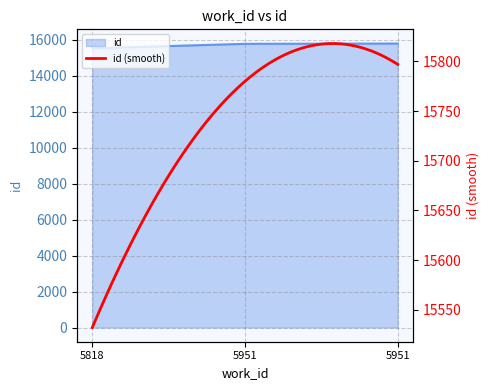

What is the value of the 1st point from the left?

15532